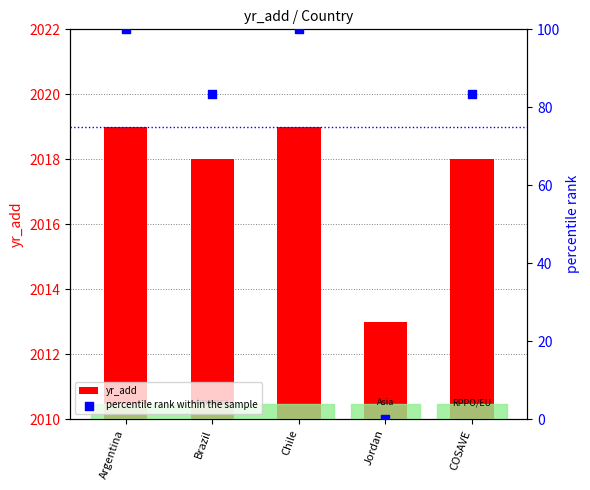

At how many categories does at least one series exceed 1198?

5